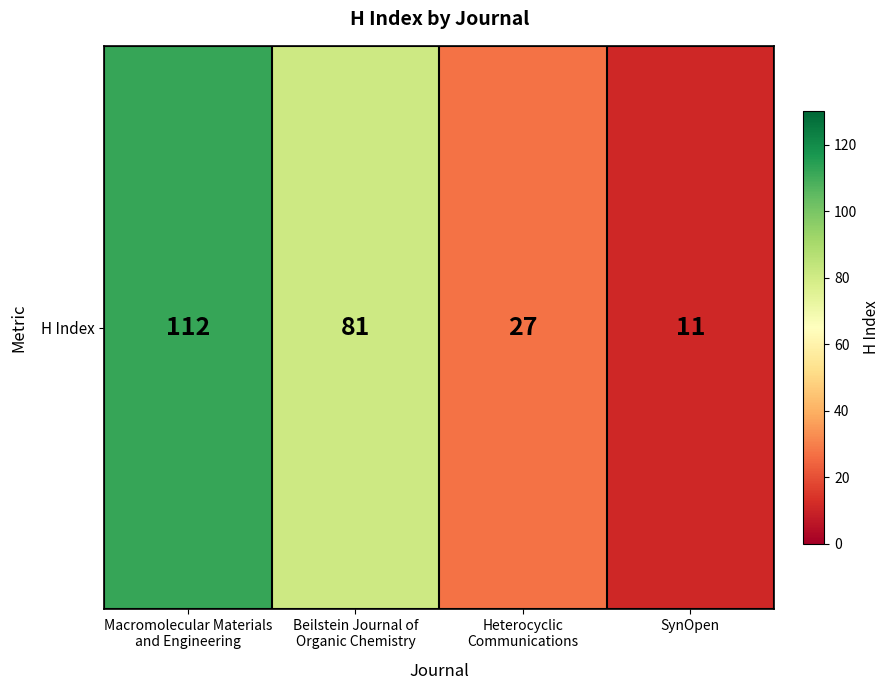

What is the average value?

58